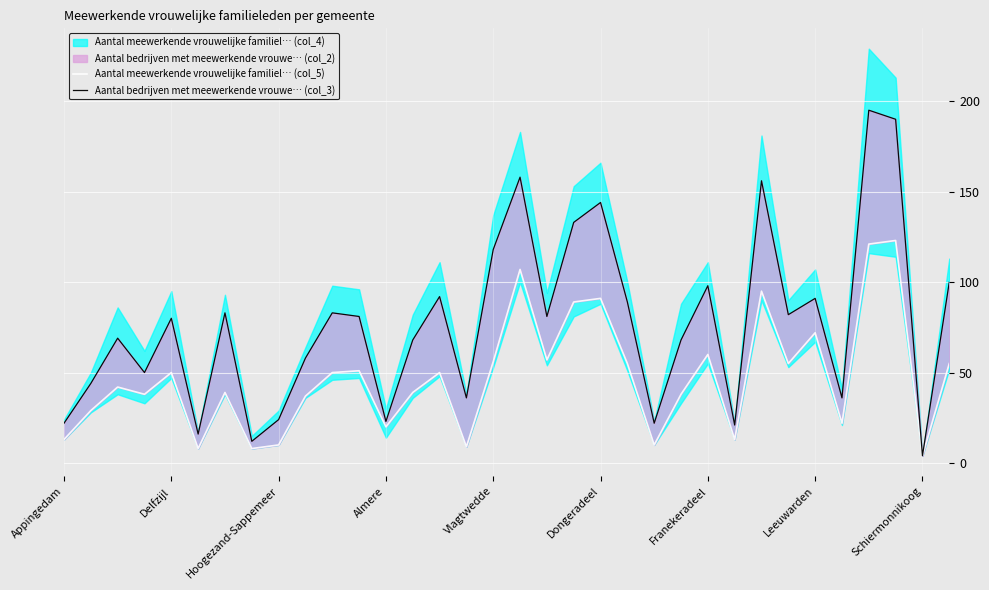

What is the sum of the Aantal bedrijven met meewerkende vrouwe… (col_3) values at 31 and 27?

272